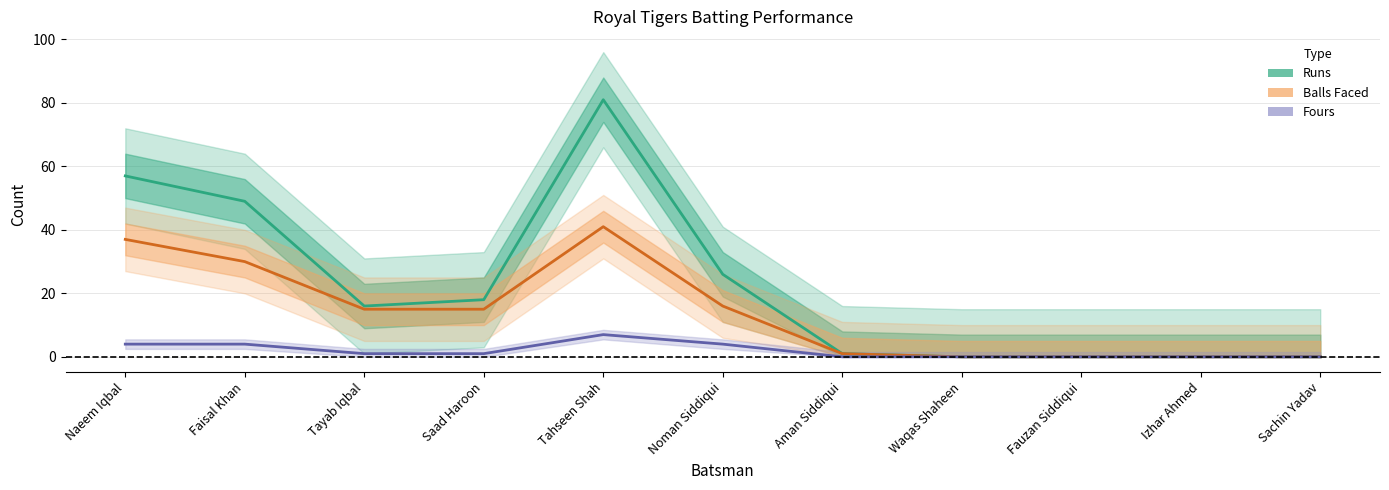

True or false: Runs and Fours intersect in this chart.

False